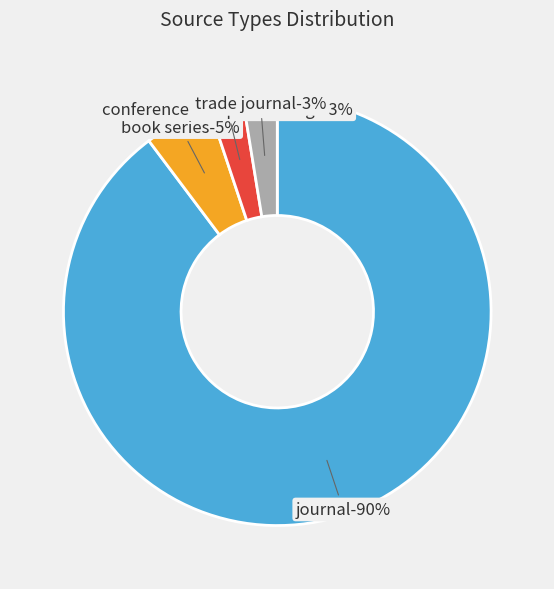

How many slices are in this pie chart?

4